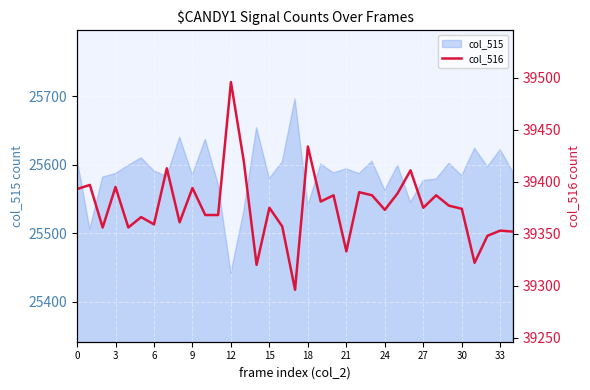

What is the minimum value for col_515?

25442